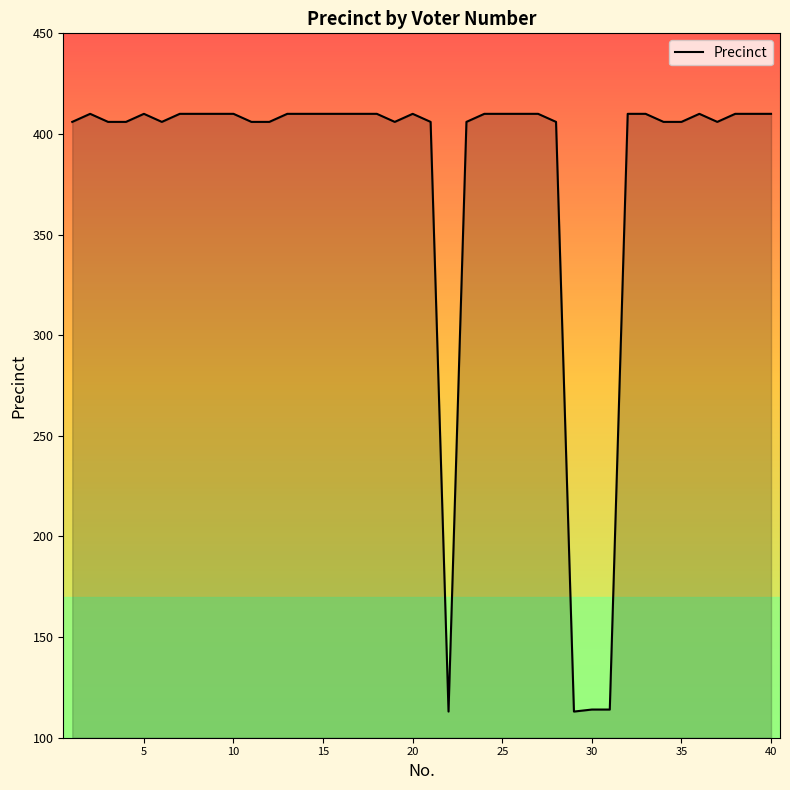

What is the maximum value shown in the chart?

410